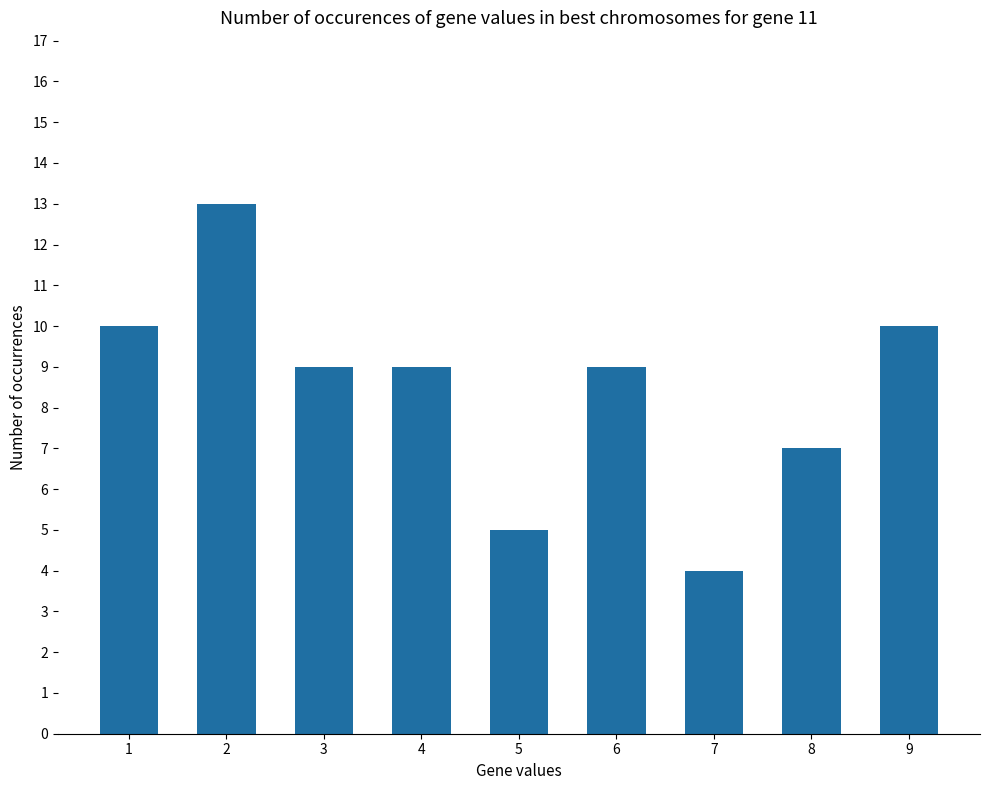

What is the change in value from 1 to 7?

-6